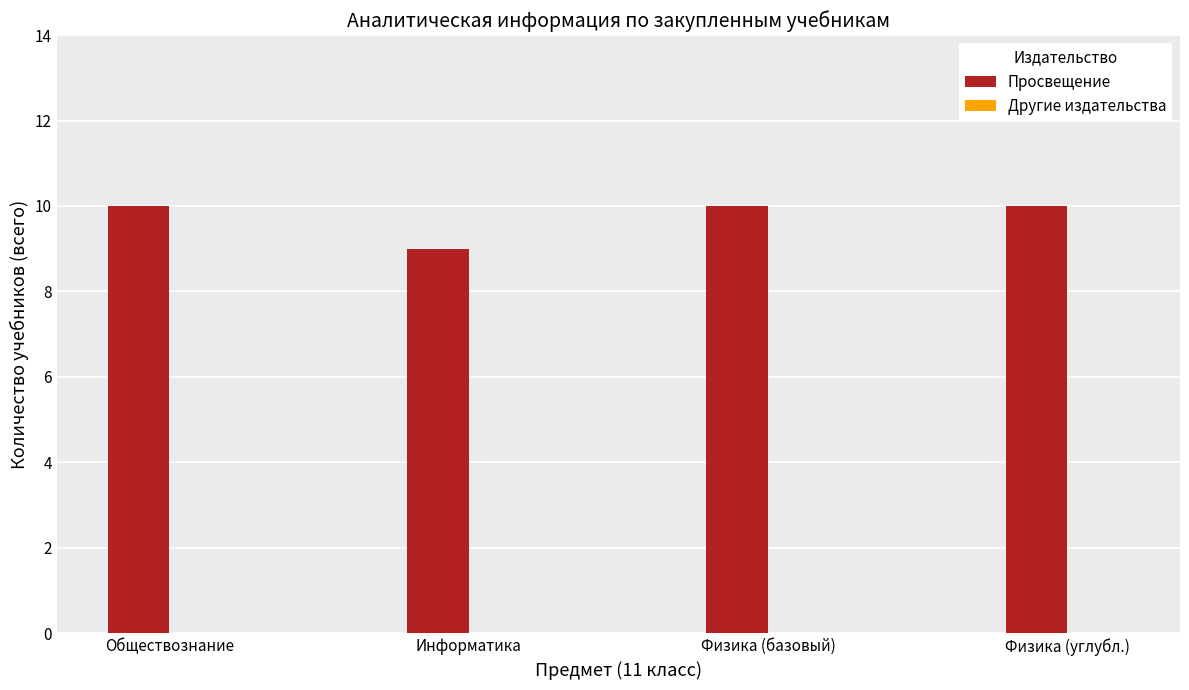

What is the label of the 4th bar from the left?

Физика (углубл.)